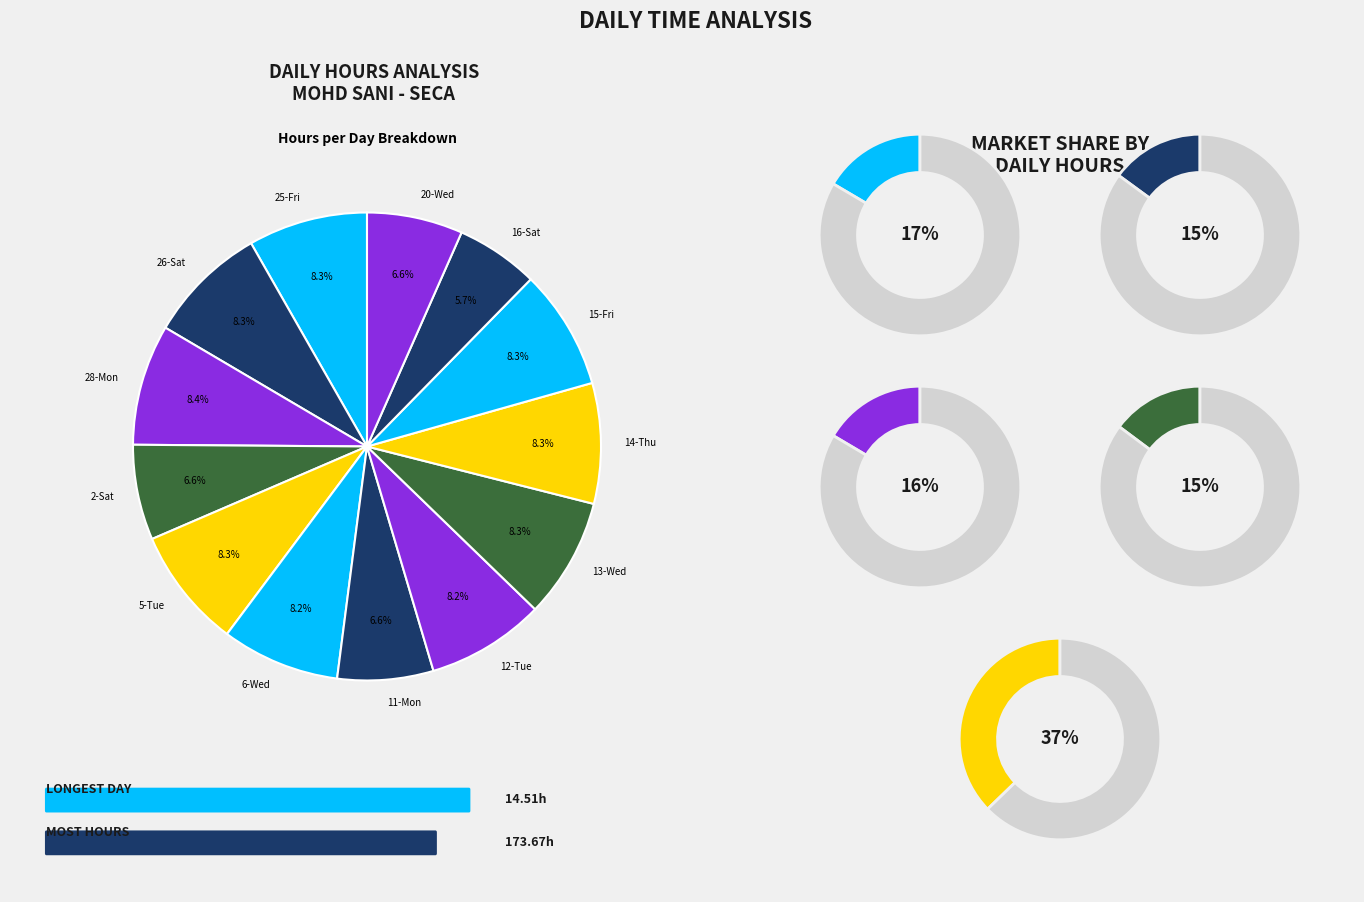

Count the number of slices in the pie.

13